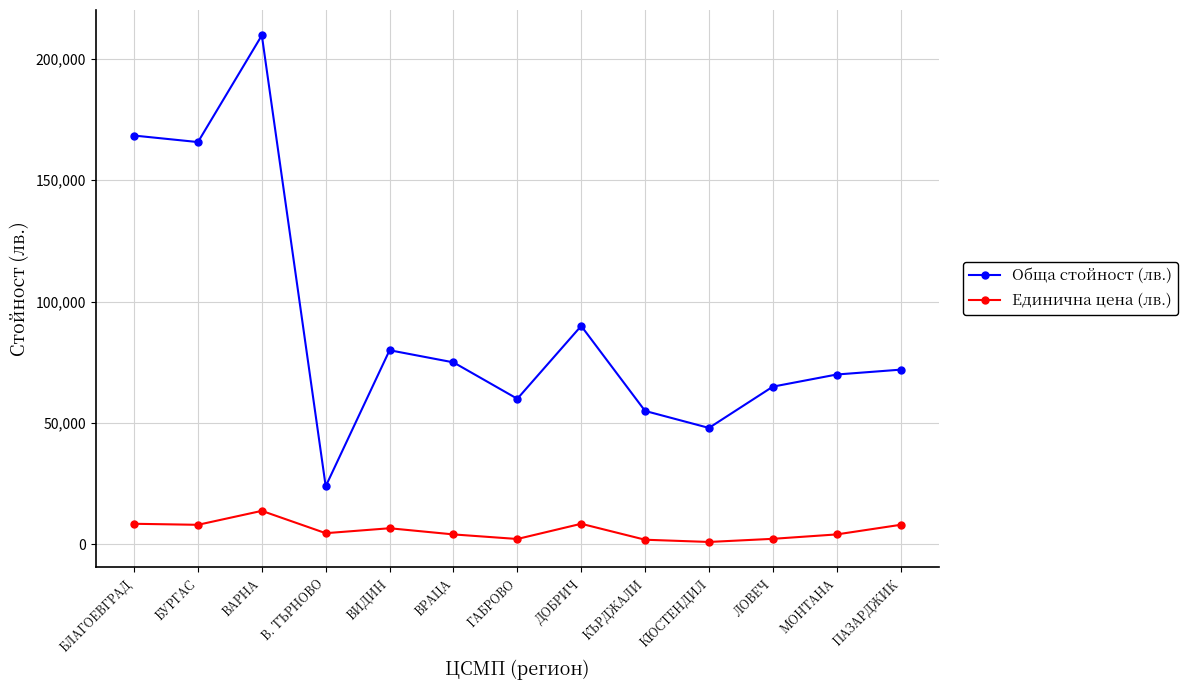

What is the label of the 1st point from the right?

ПАЗАРДЖИК